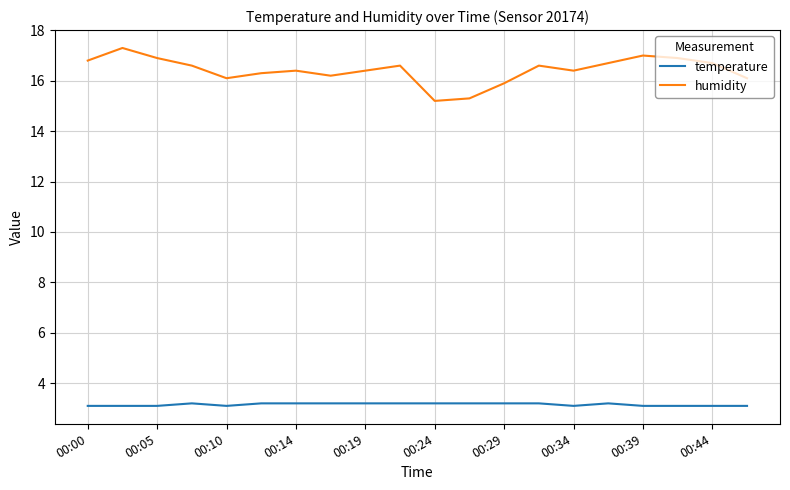

Rank the series by their maximum value, from lowest to highest.

temperature, humidity